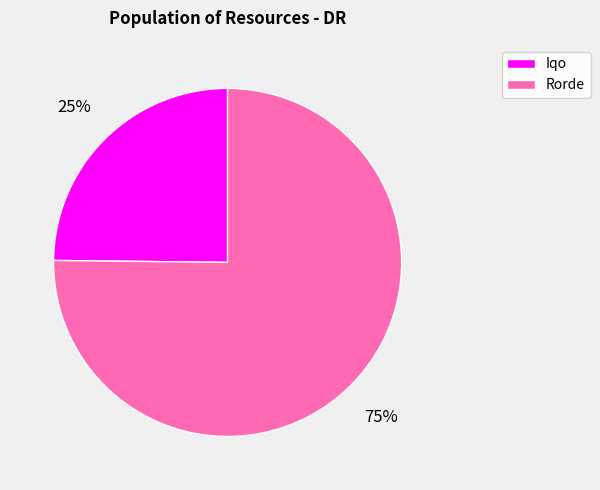

Count the number of slices in the pie.

2